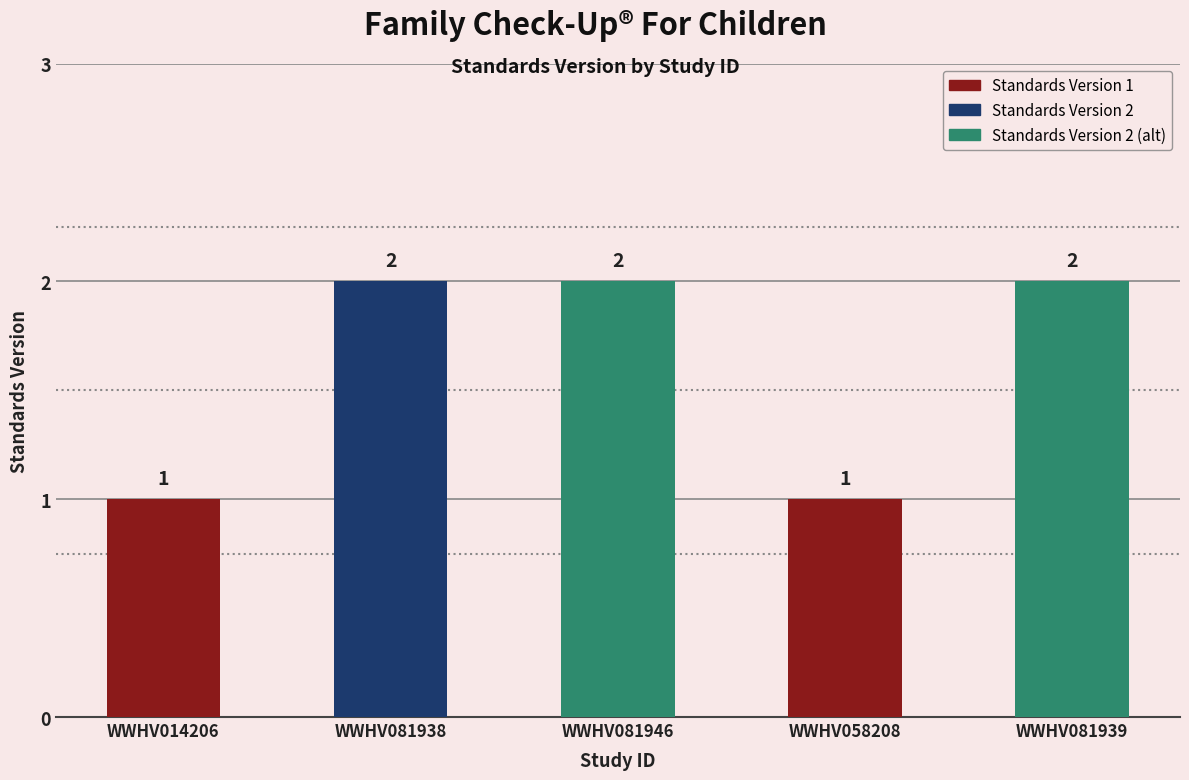

How many values are below 2?

2